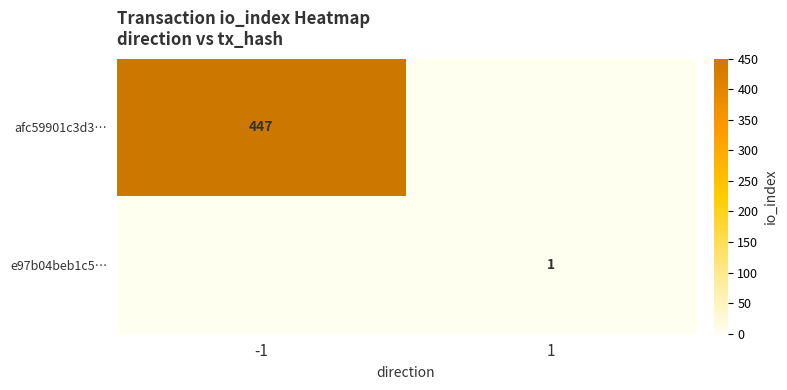

True or false: e97b04beb1c5… has a value of 0 at -1.

False